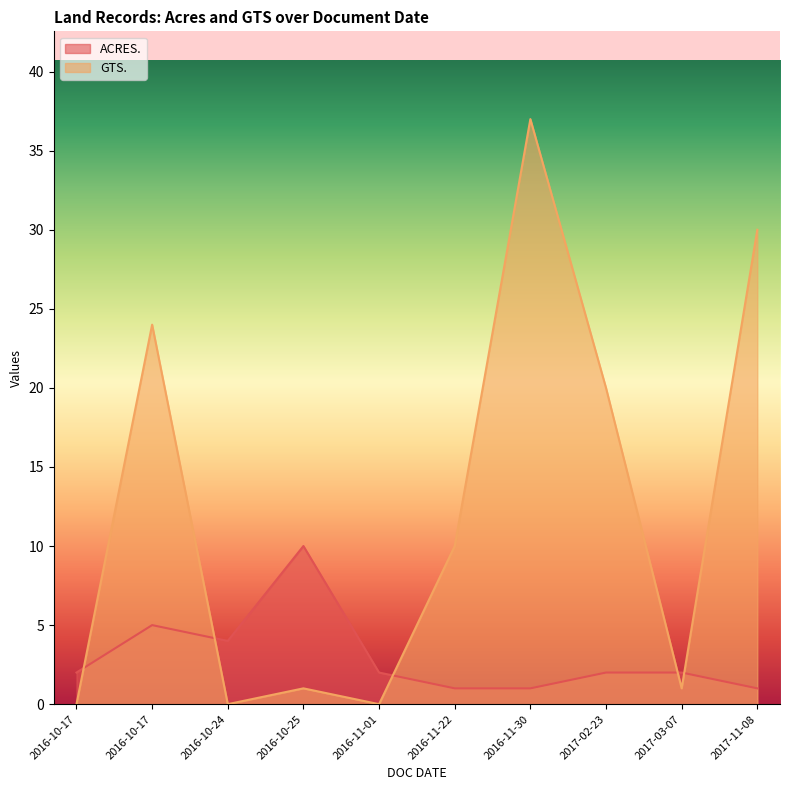

At 2016-11-01, list the series in order from smallest to largest.

GTS., ACRES.